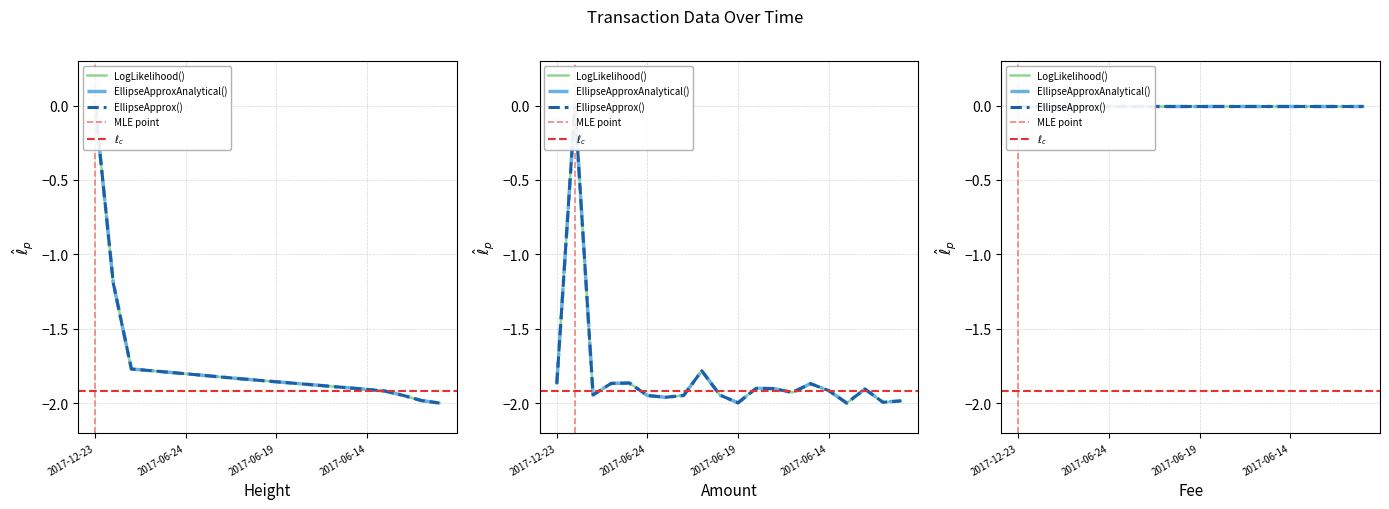

What is the difference between the Amount values at 2017-06-27 and 2017-06-20?

0.1